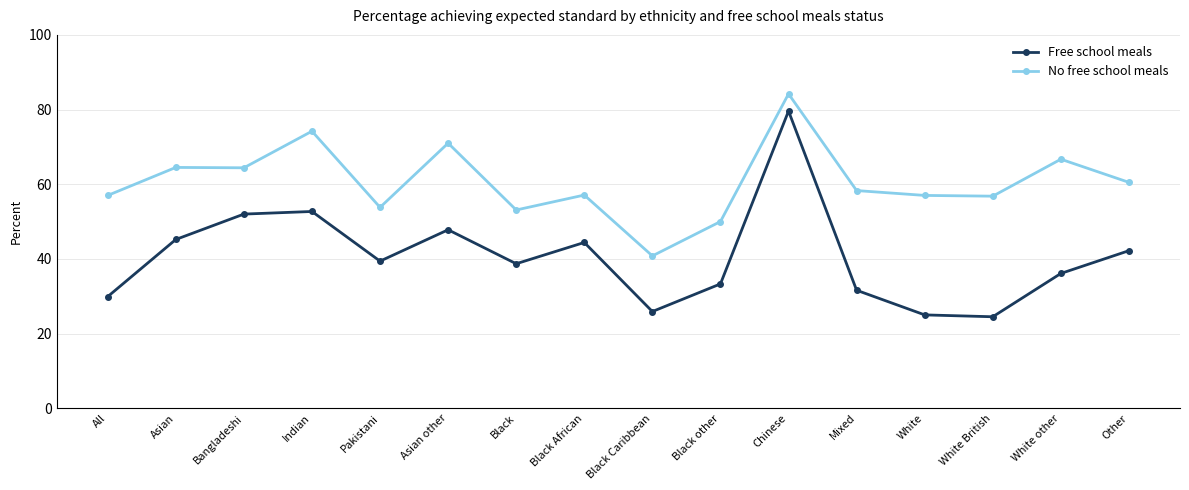

True or false: No free school meals and Free school meals cross at least once.

False